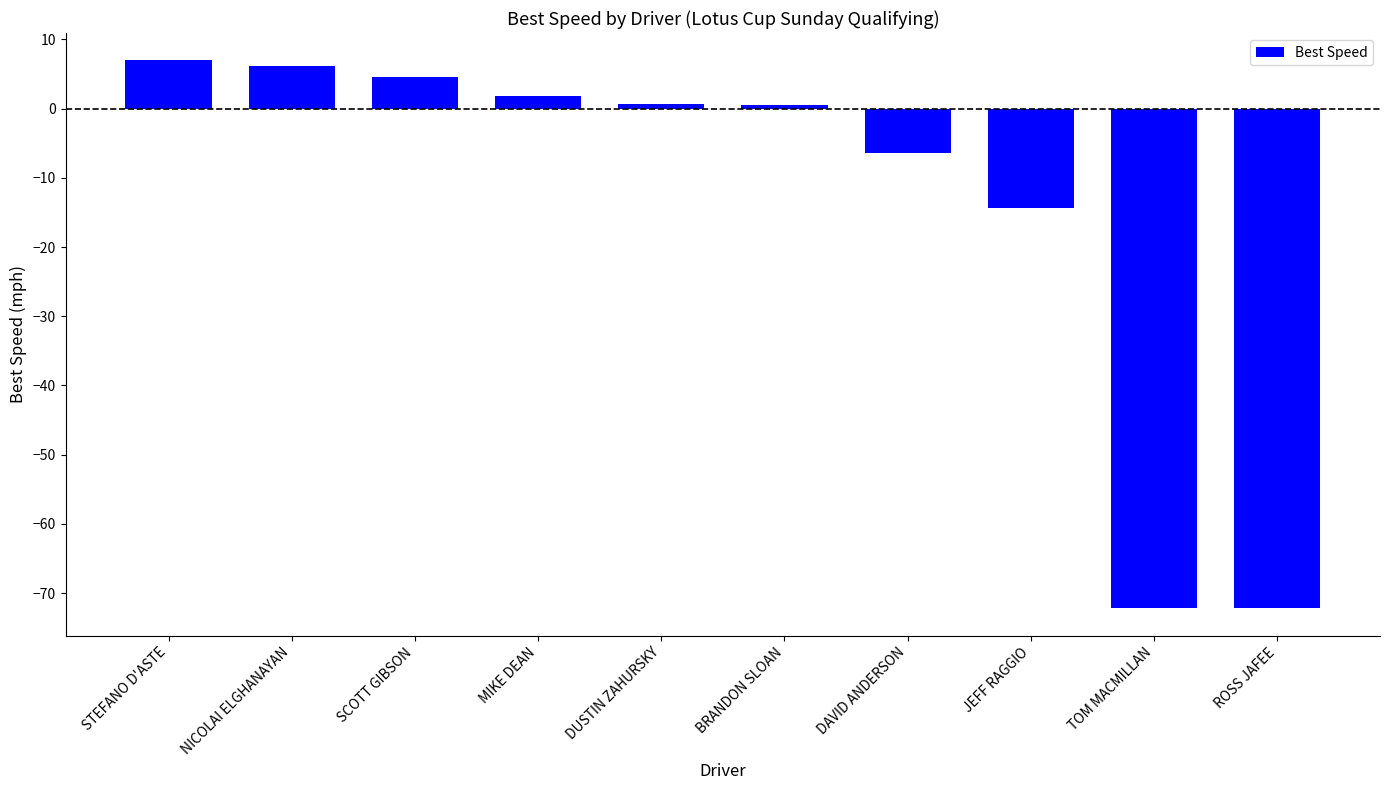

How many data points does each series have?

10